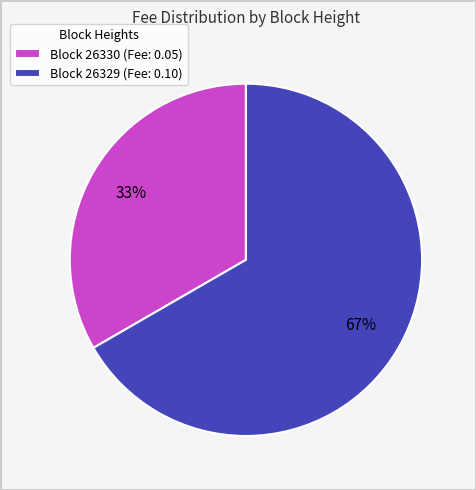

To the nearest percent, what is the average slice percentage?

50%